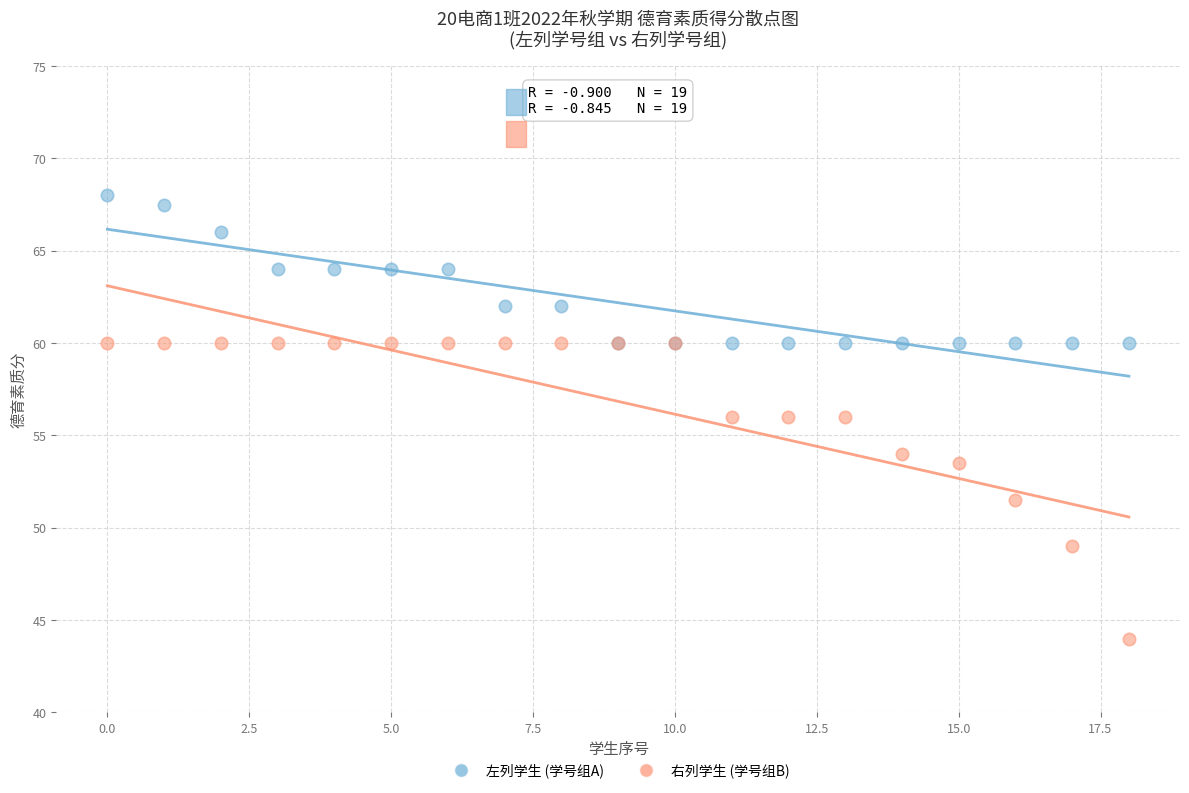

Which series has the widest spread of Y values?

右列学生 (学号组B)